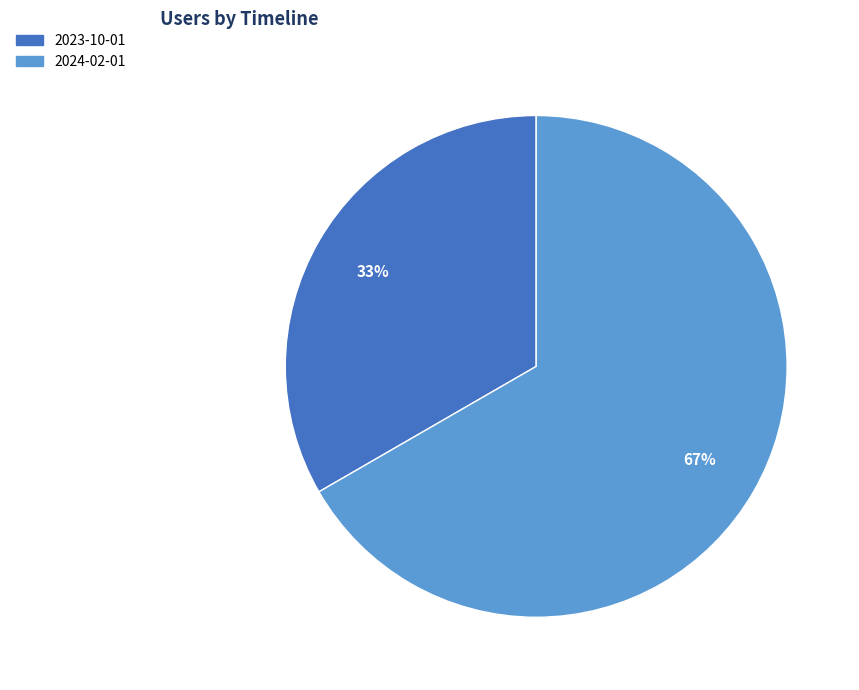

To the nearest percent, what is the average slice percentage?

50%